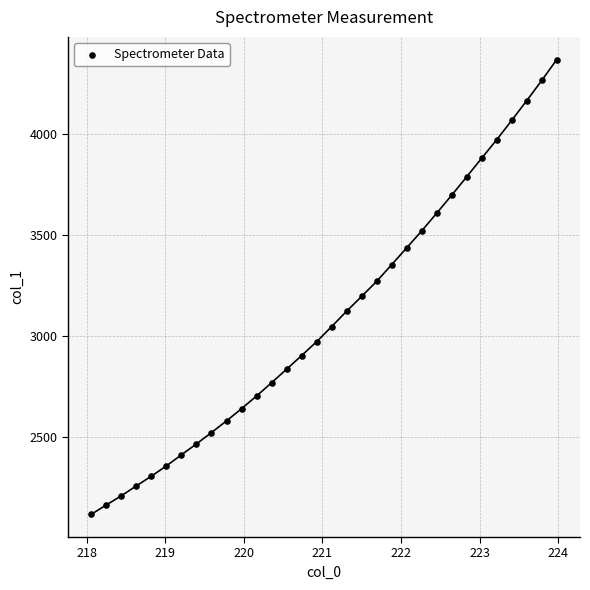

What is the range of X values (max minus min)?

5.9